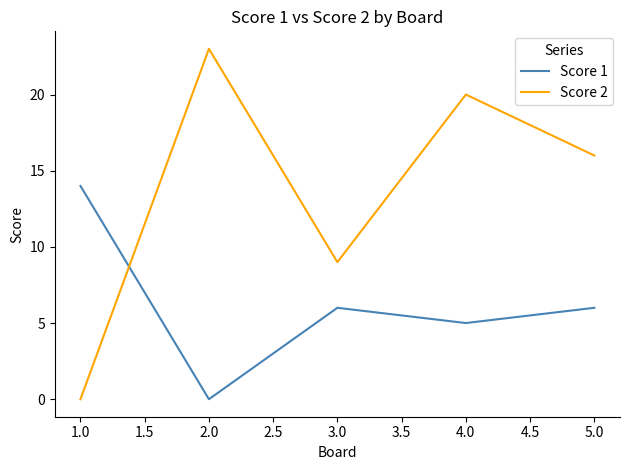

What is the sum of all Score 1 values?

31